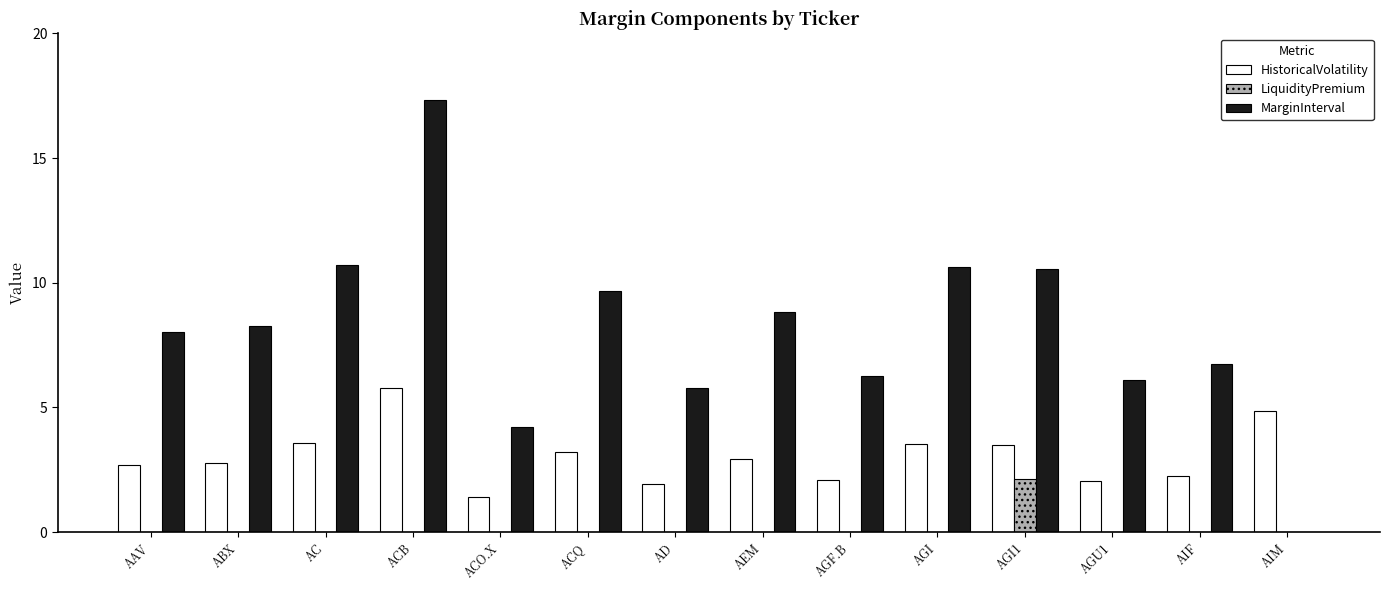

What is the spread (max minus min) of values at ABX?

8.3